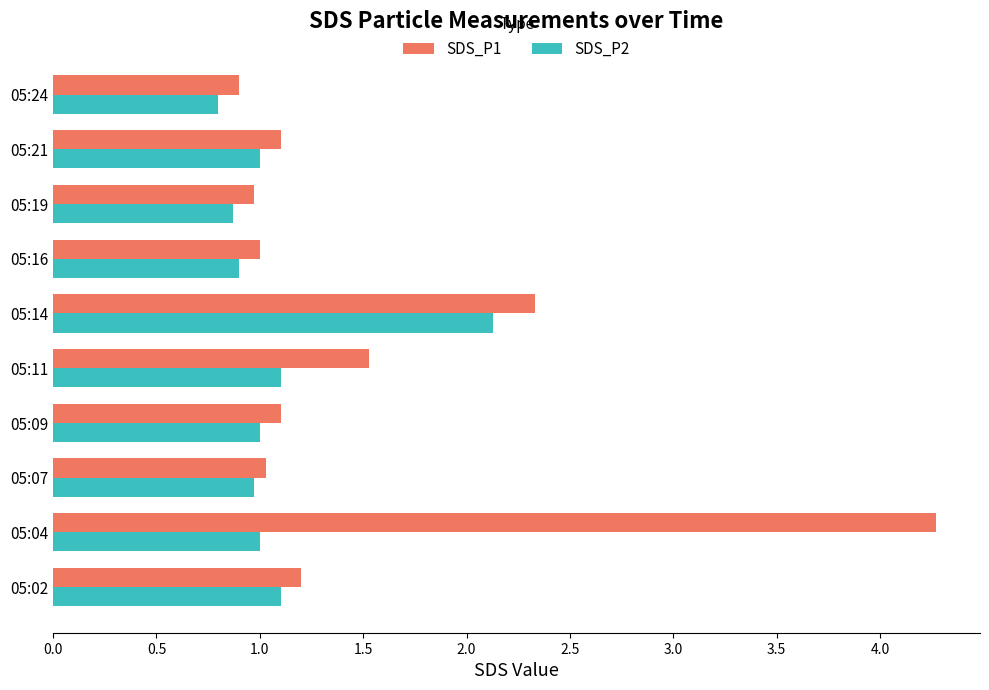

What is the average value of the SDS_P2 series?

1.1